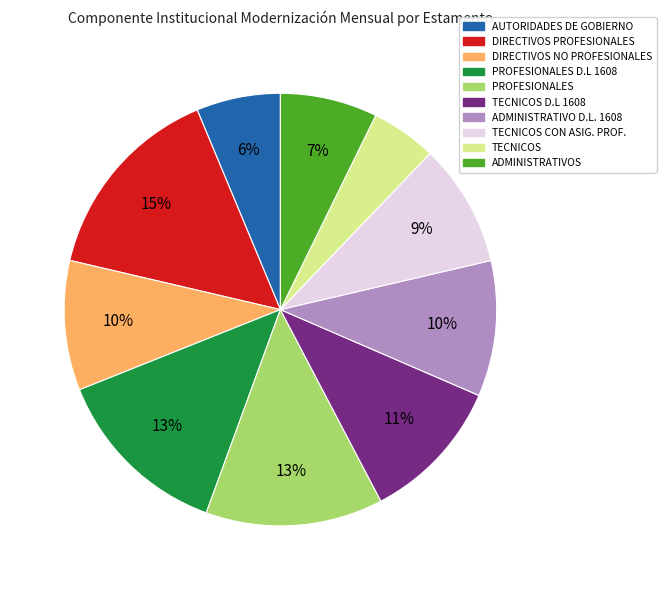

How many slices are in this pie chart?

10